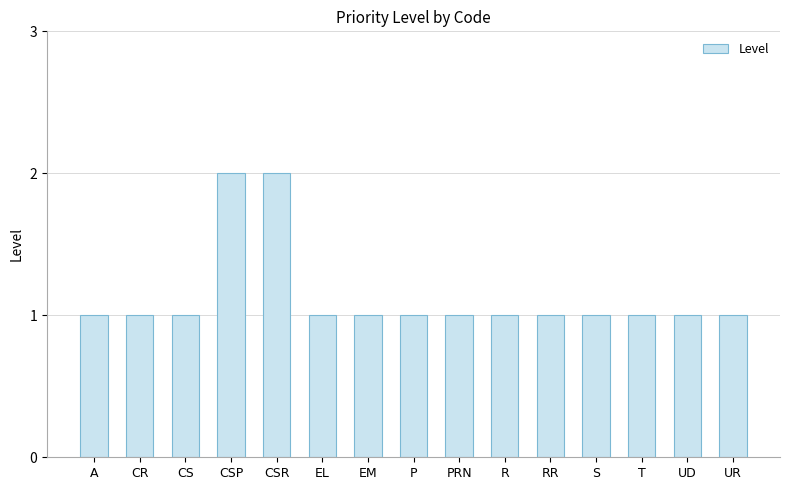

What is the sum of the values at CR and P?

2